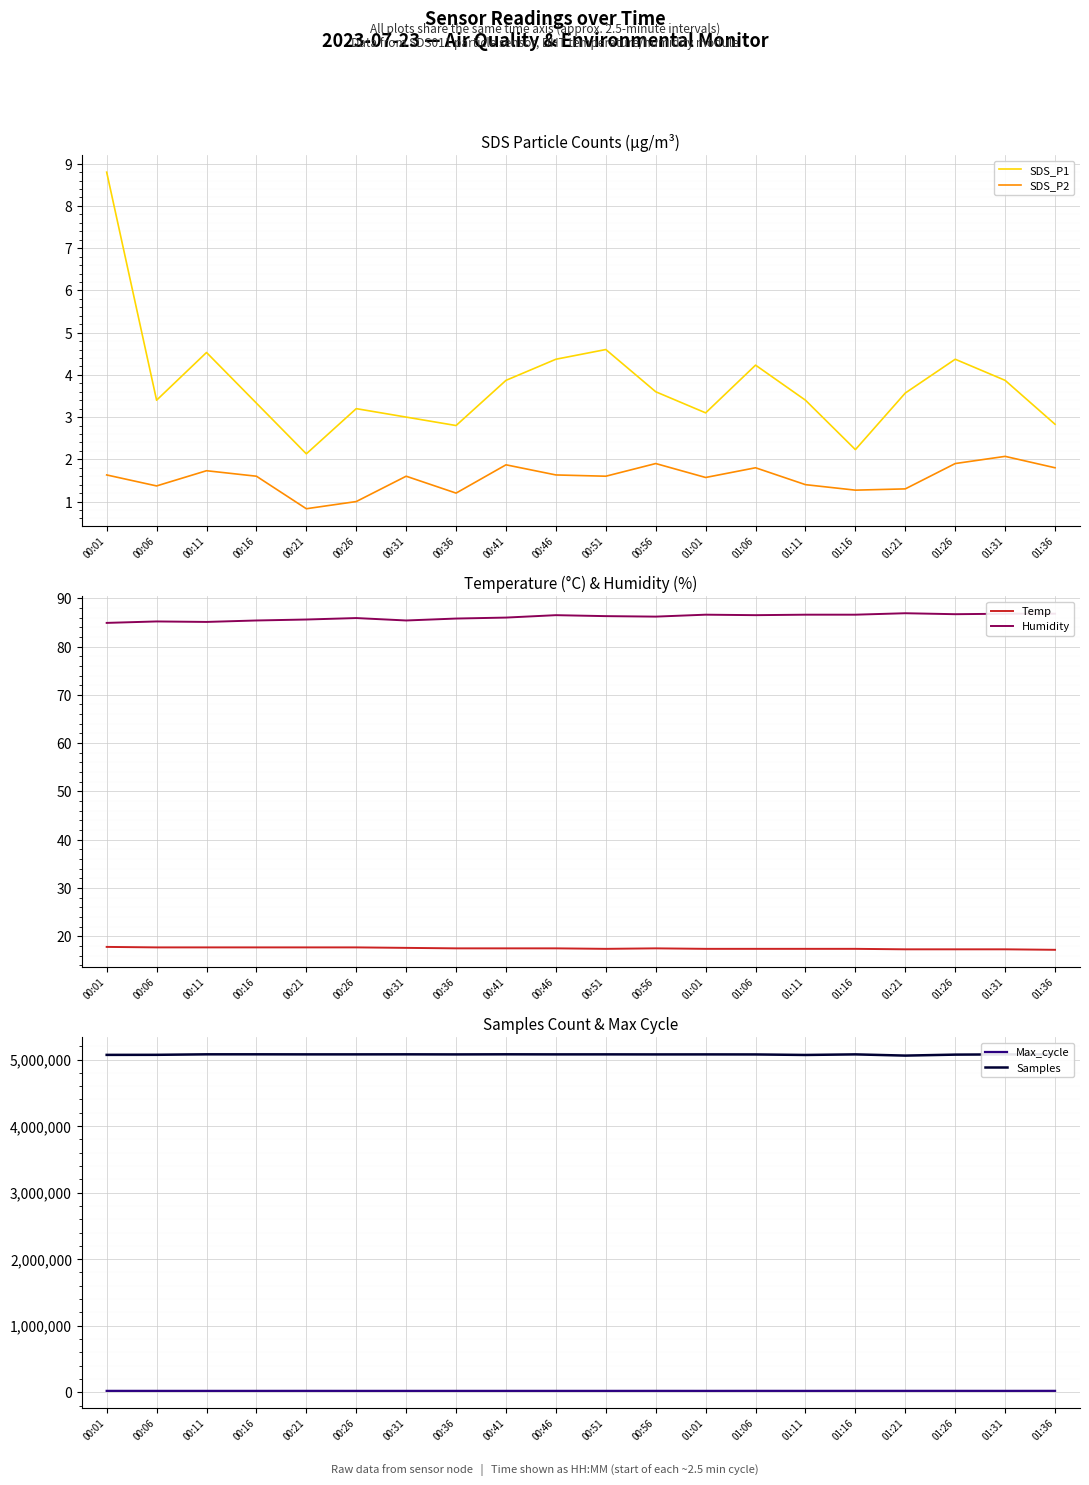

Which label corresponds to the smallest value in the chart?

00:21